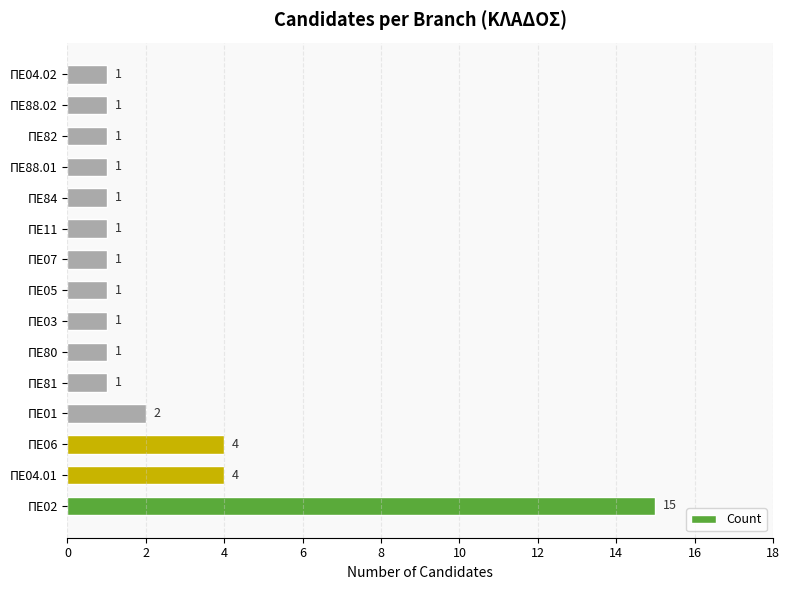

Is it true that the value at ΠΕ07 is 1?

True